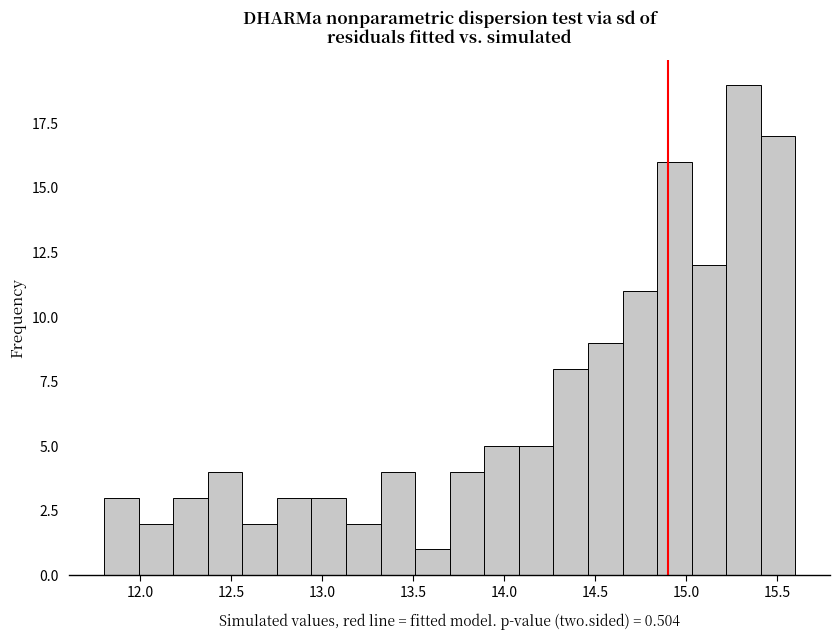

Around what value on the x-axis is the tallest bar? Give the approximate position of its centre, as read against the axis.

15.30